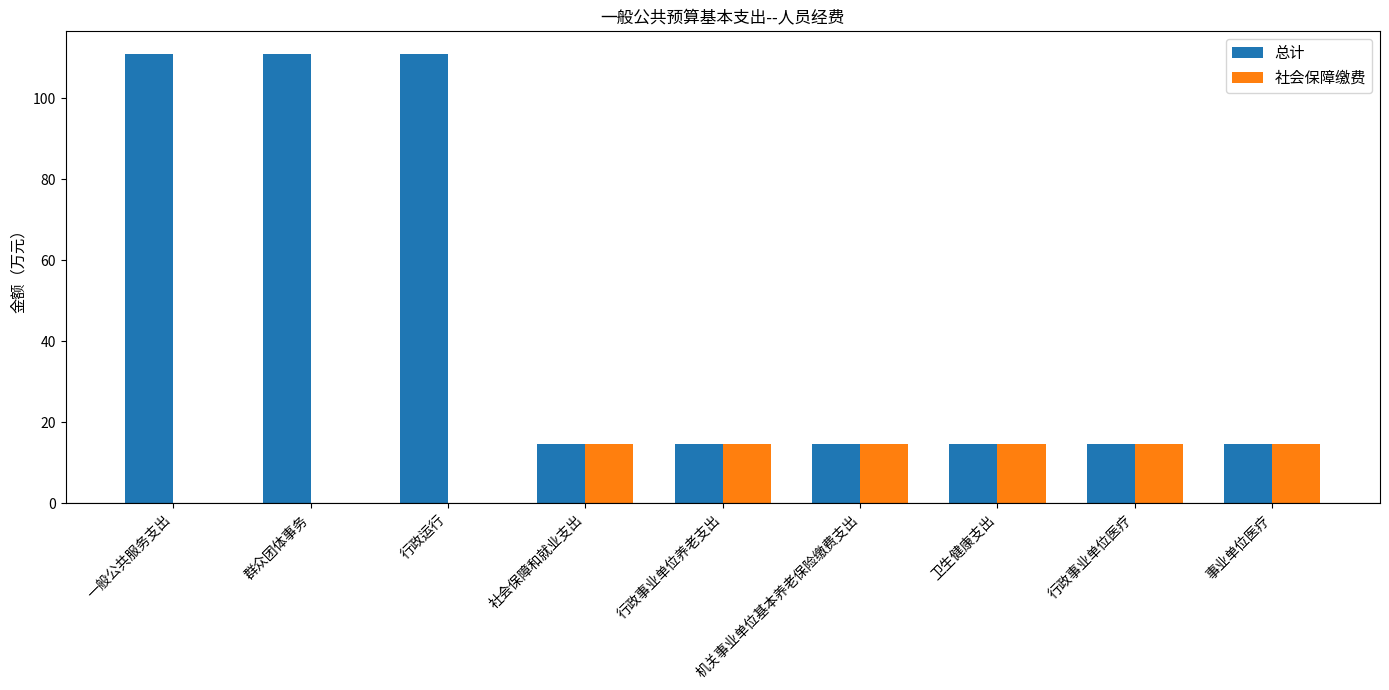

How many distinct data groups are displayed?

2